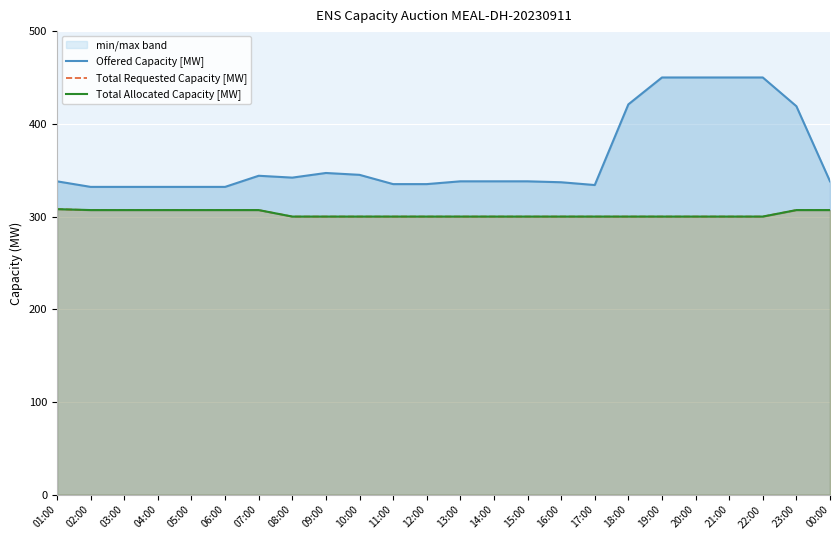

What is the value of the Offered Capacity [MW] point at the 22nd from the left?

450